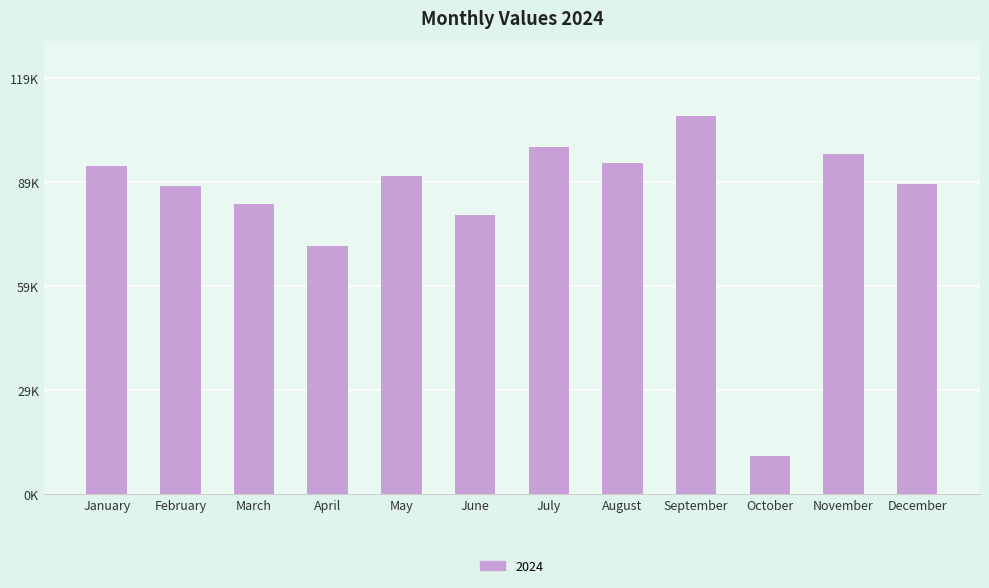

What is the maximum value shown in the chart?

108212